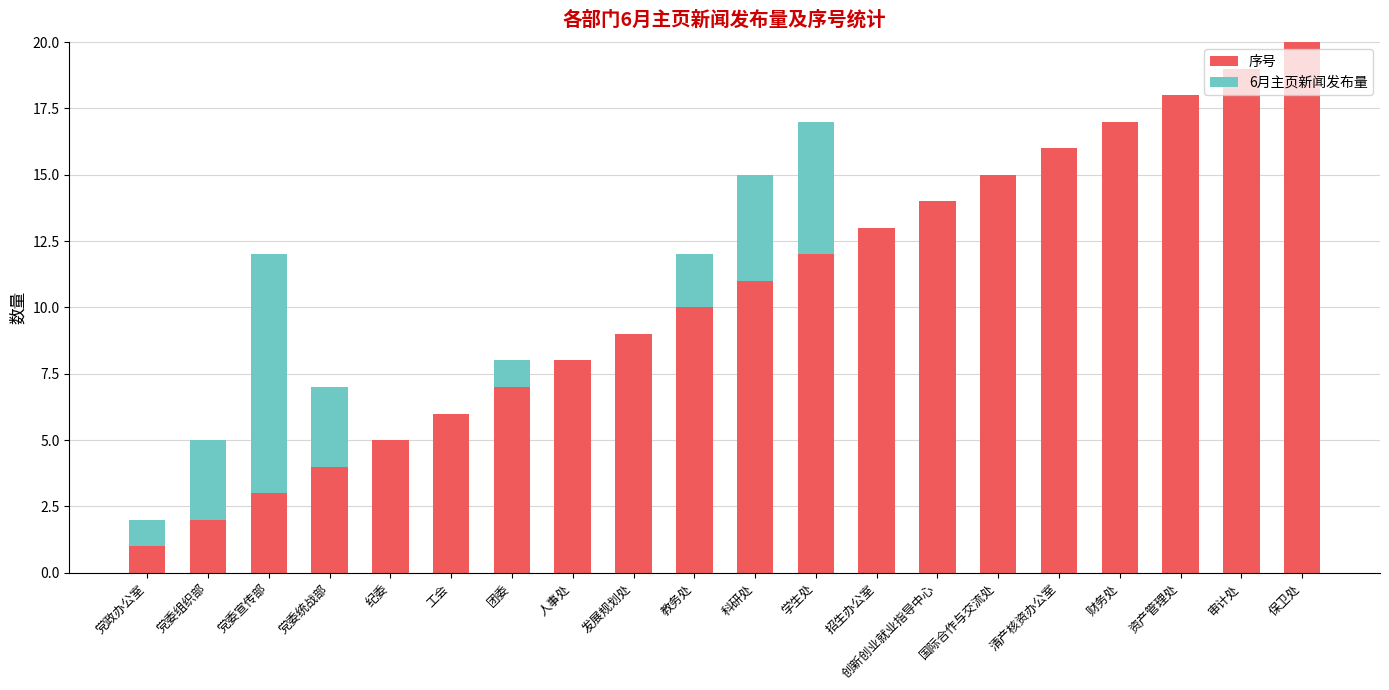

At which category is the sum across all series the highest?

保卫处